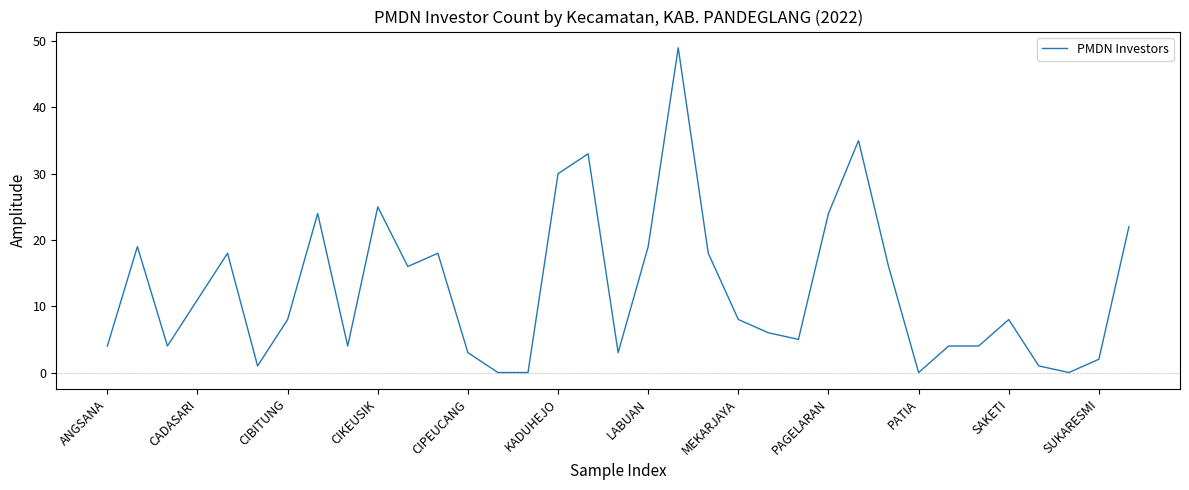

What is the maximum value shown in the chart?

49